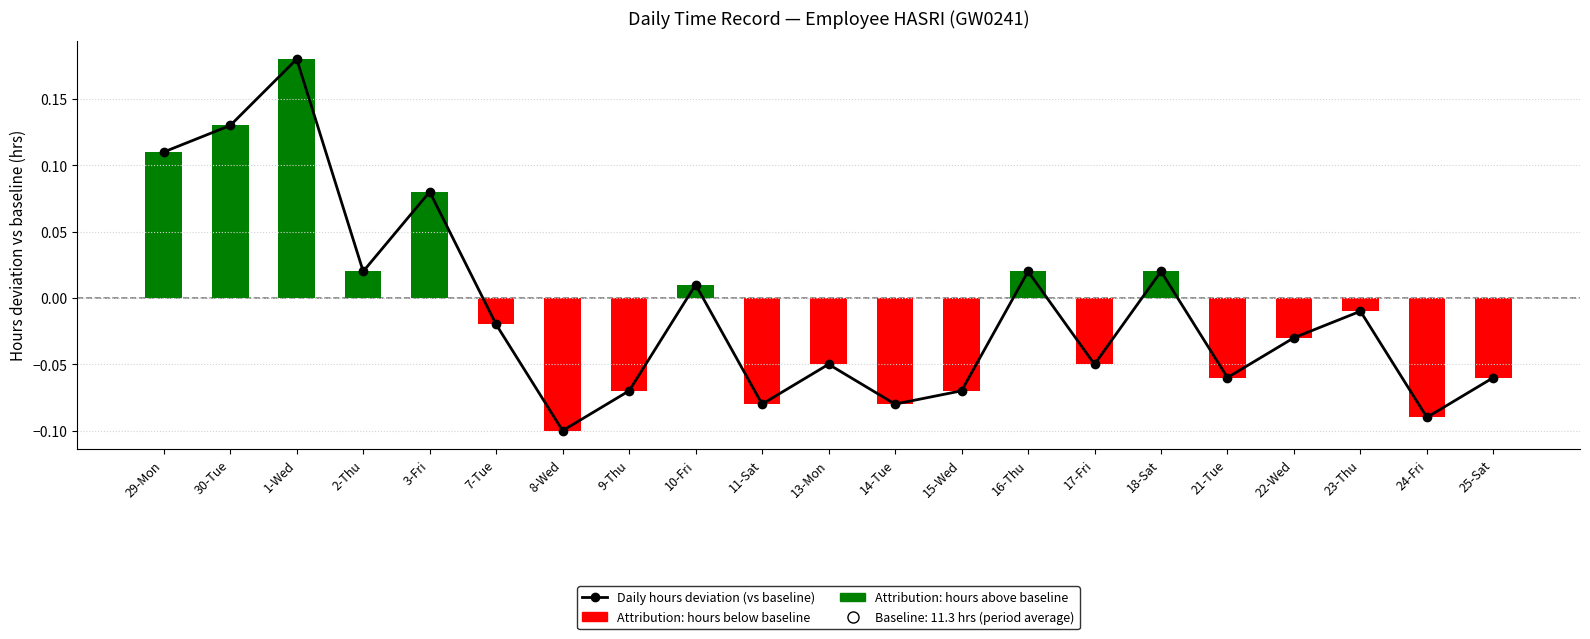

At which label is the value closest to 0?

10-Fri